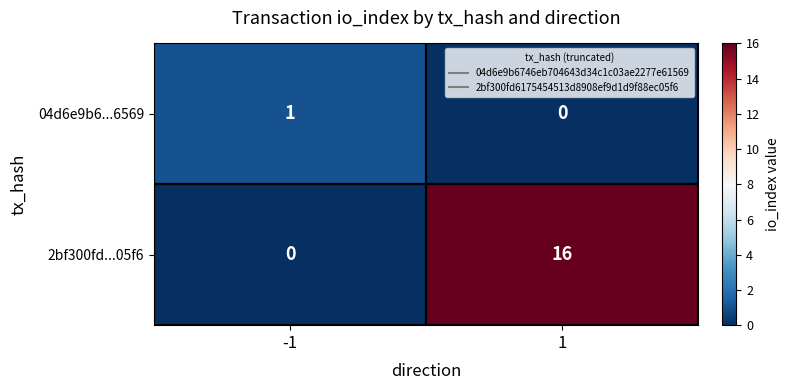

What is the total value across all series at -1?

1